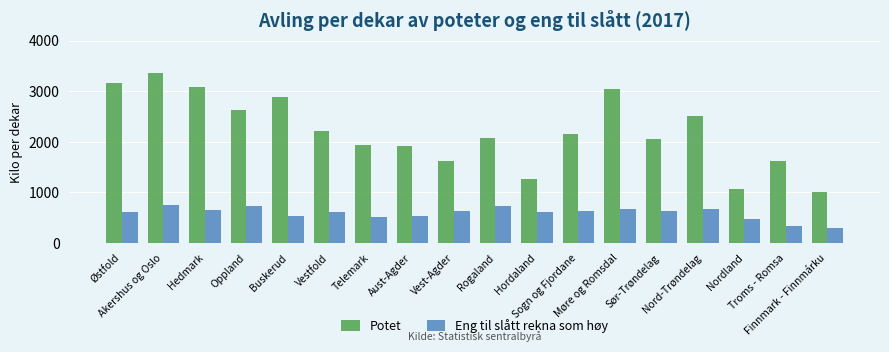

What is the average value of the Eng til slått rekna som høy series?

589